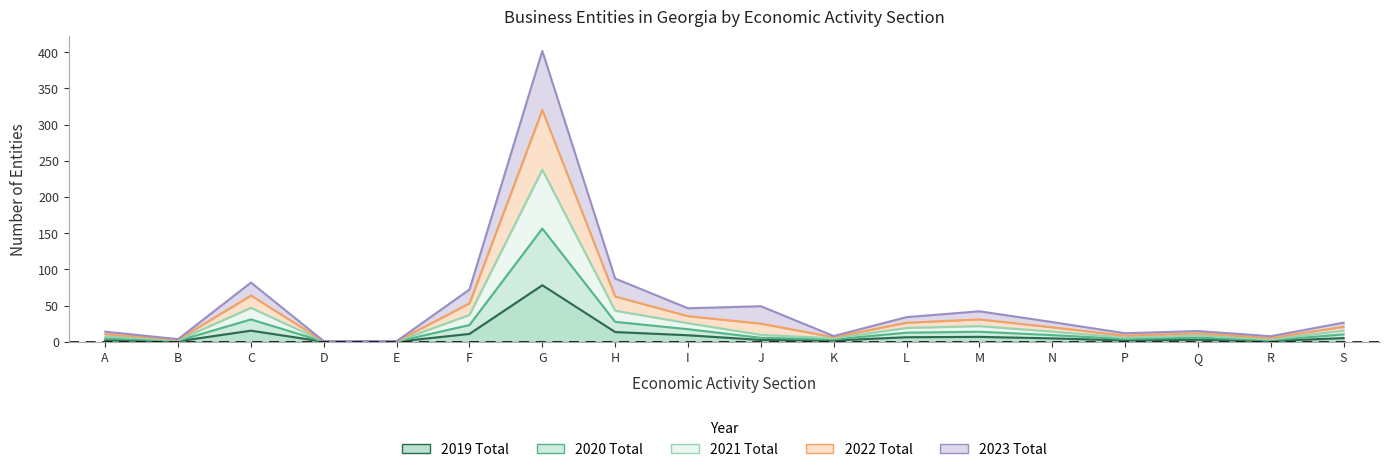

Count the number of categories in the chart.

18